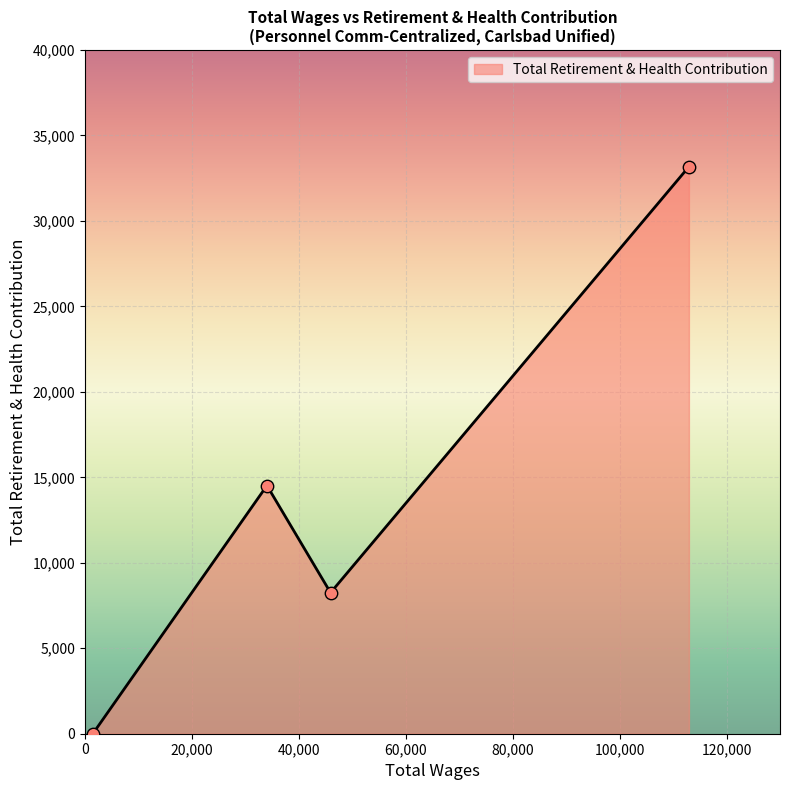

How many interior local peaks (higher than both neighbors) does the data have?

1